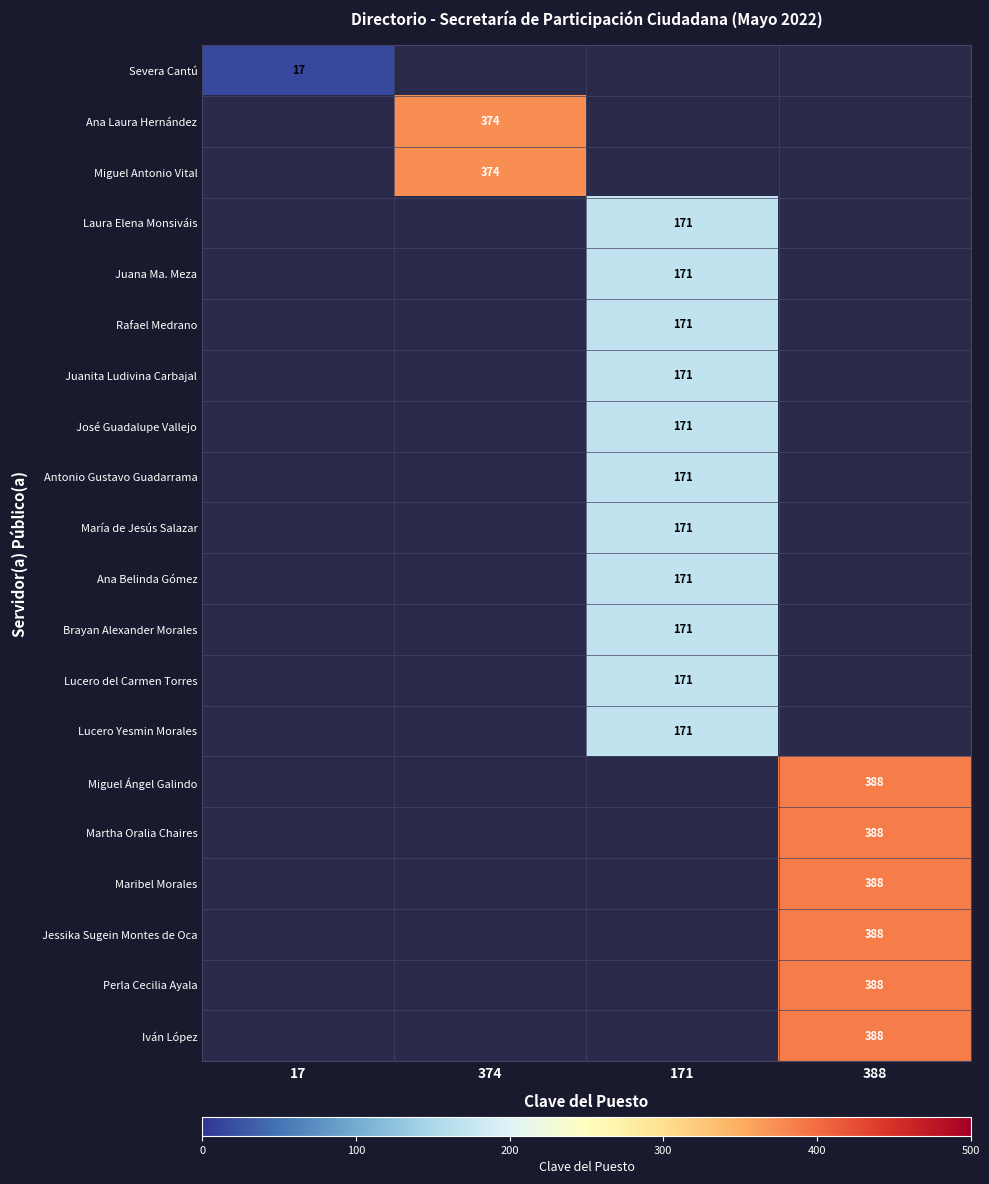

What is the maximum value shown in the chart?

388.0